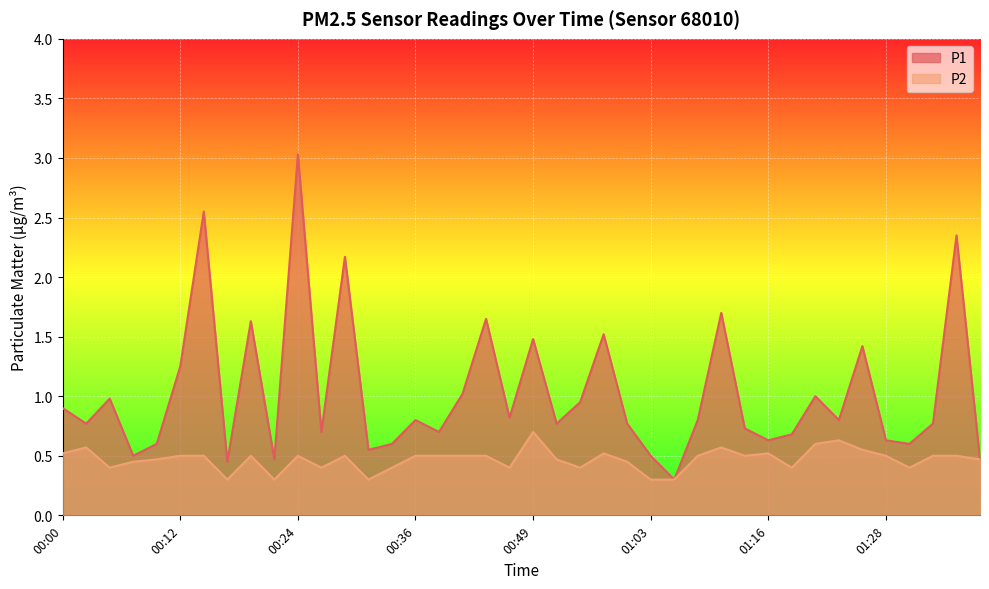

What is the maximum value for P2?

0.7